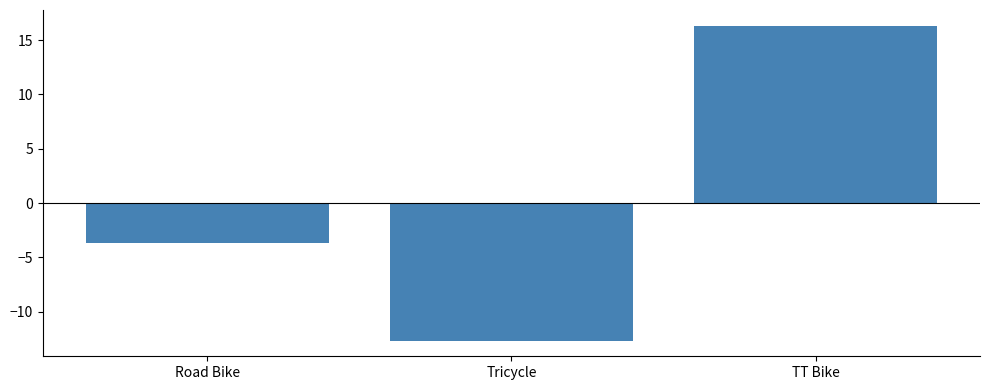

The chart shows a value of -3.7 at Road Bike. True or false?

True